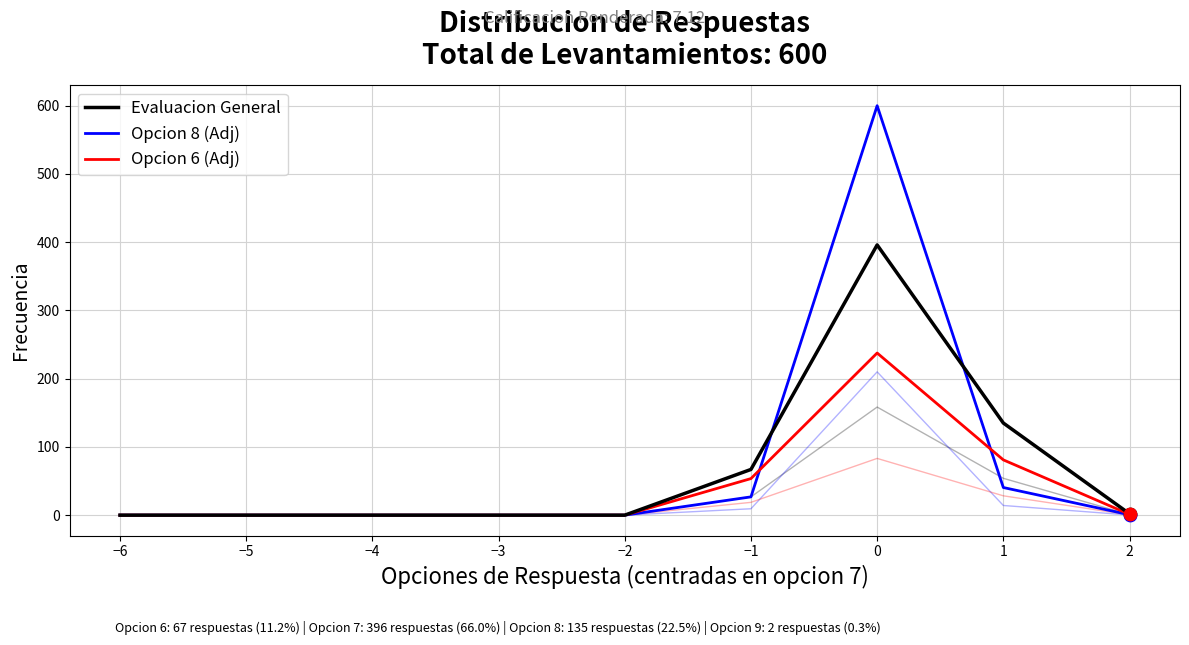

Which series reaches the minimum Y coordinate?

Evaluacion General